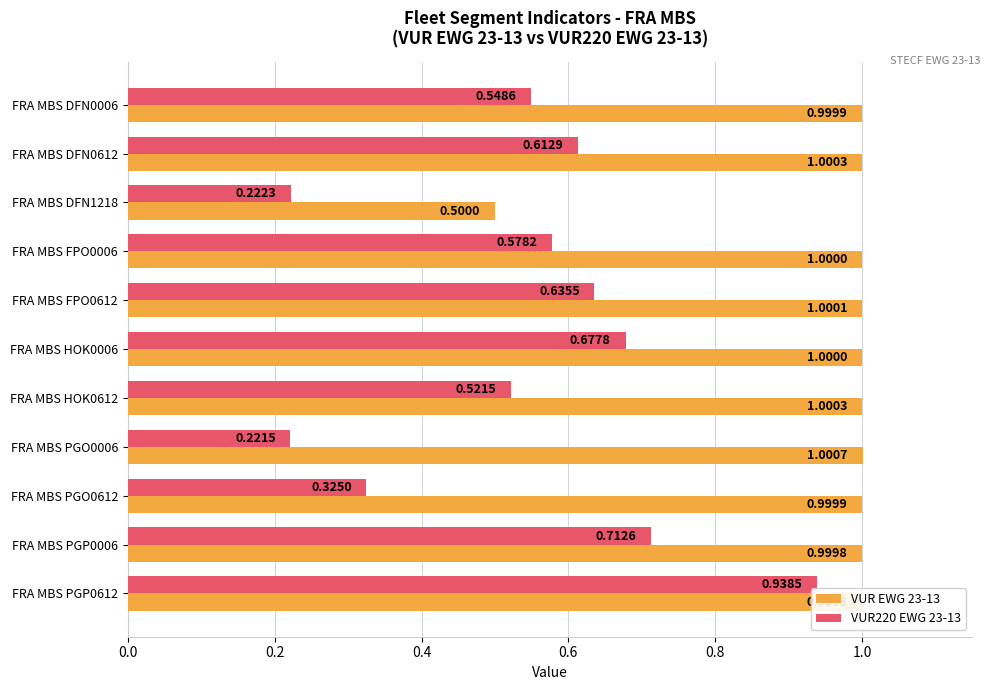

What is the average value of the VUR EWG 23-13 series?

1.0